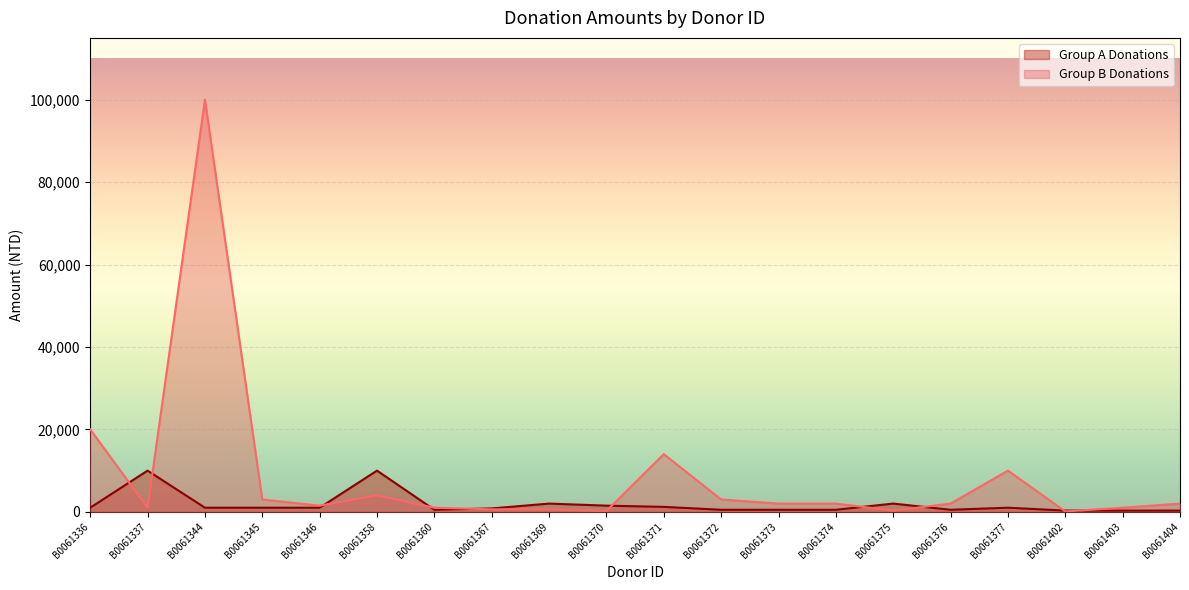

Which series has the largest total across all categories?

Group B Donations